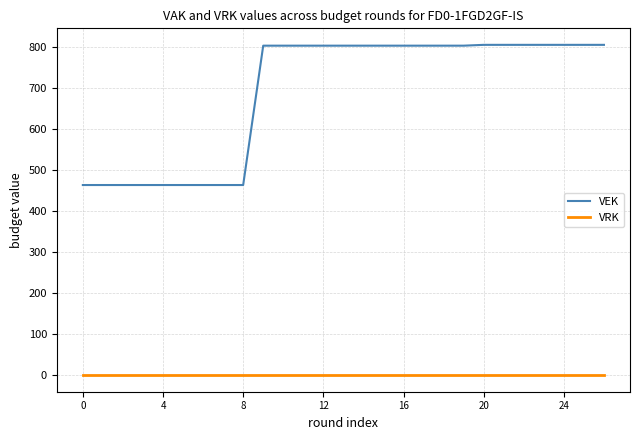

True or false: VEK and VRK intersect in this chart.

False